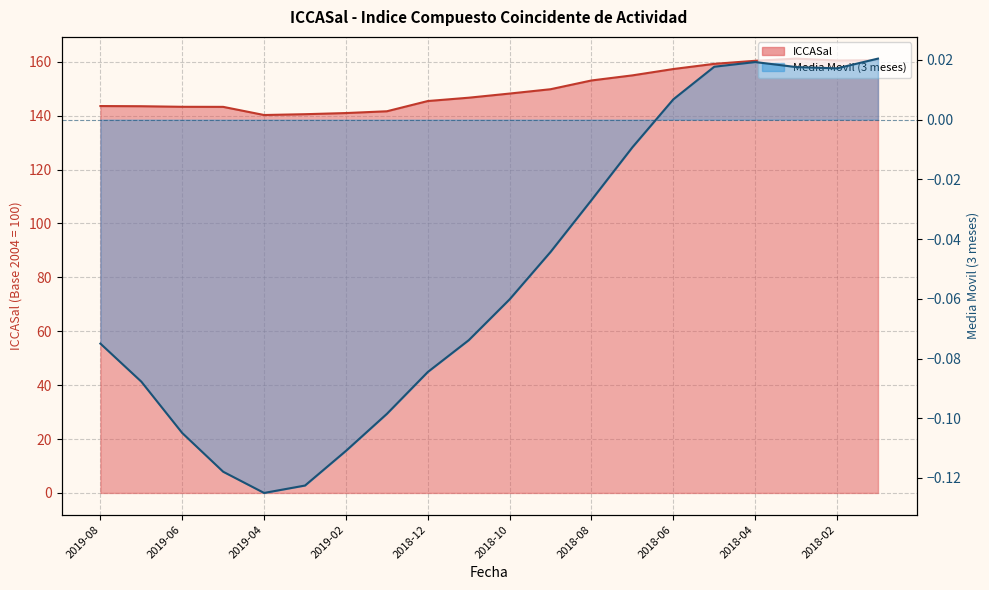

True or false: ICCASal has a value of 56.1 at 2019-08.

False